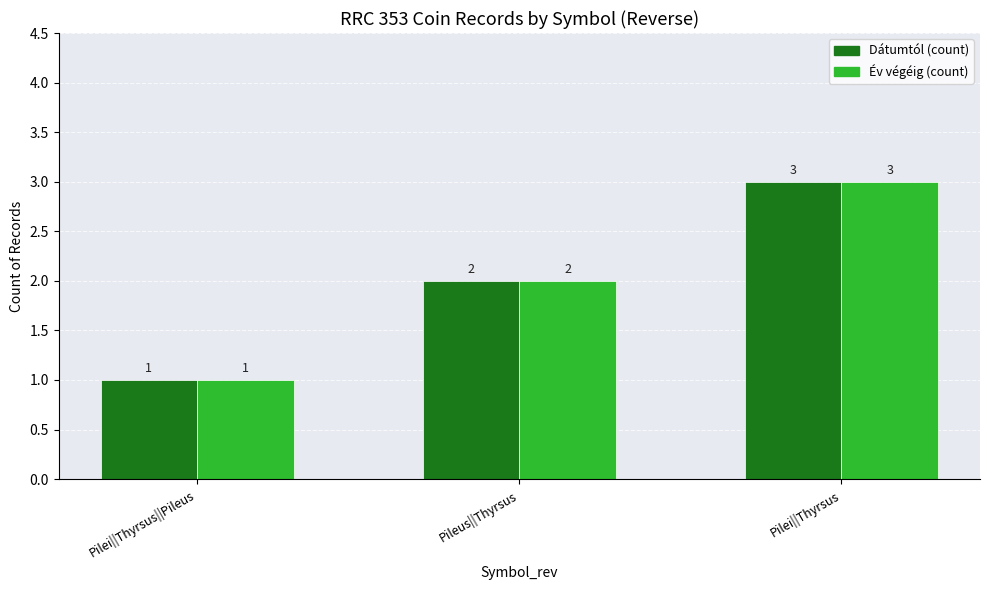

List the labels in order of Dátumtól (count) value, largest first.

Pilei||Thyrsus, Pileus||Thyrsus, Pilei||Thyrsus||Pileus